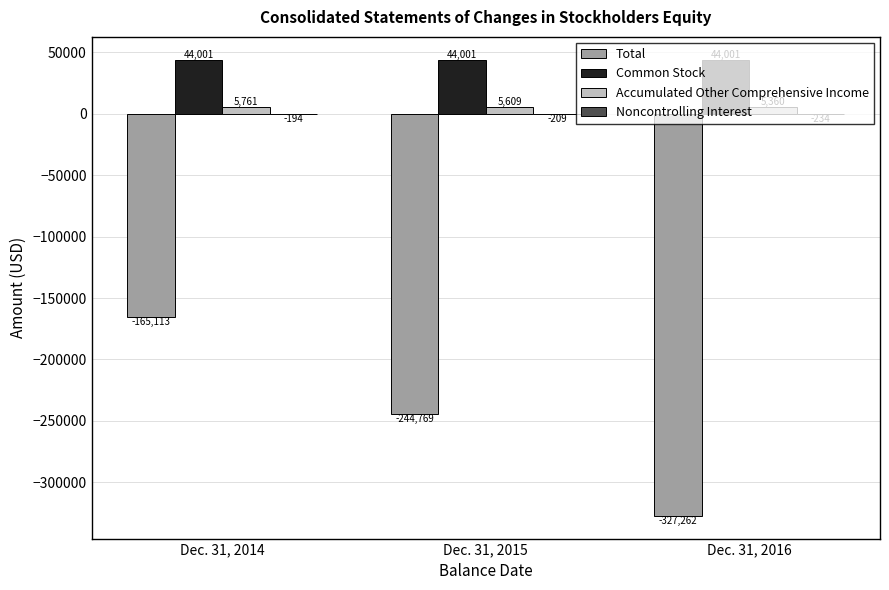

The value of Total at Dec. 31, 2015 is -62249. True or false?

False